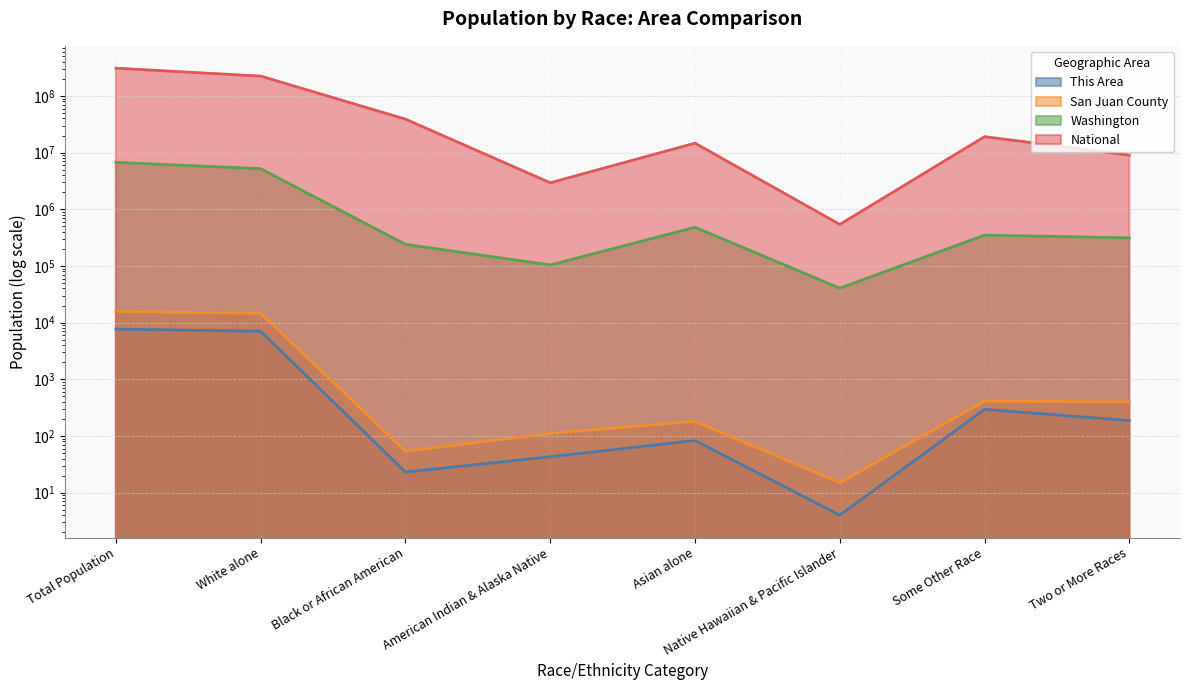

List the series in order of their peak value, highest first.

National, Washington, San Juan County, This Area